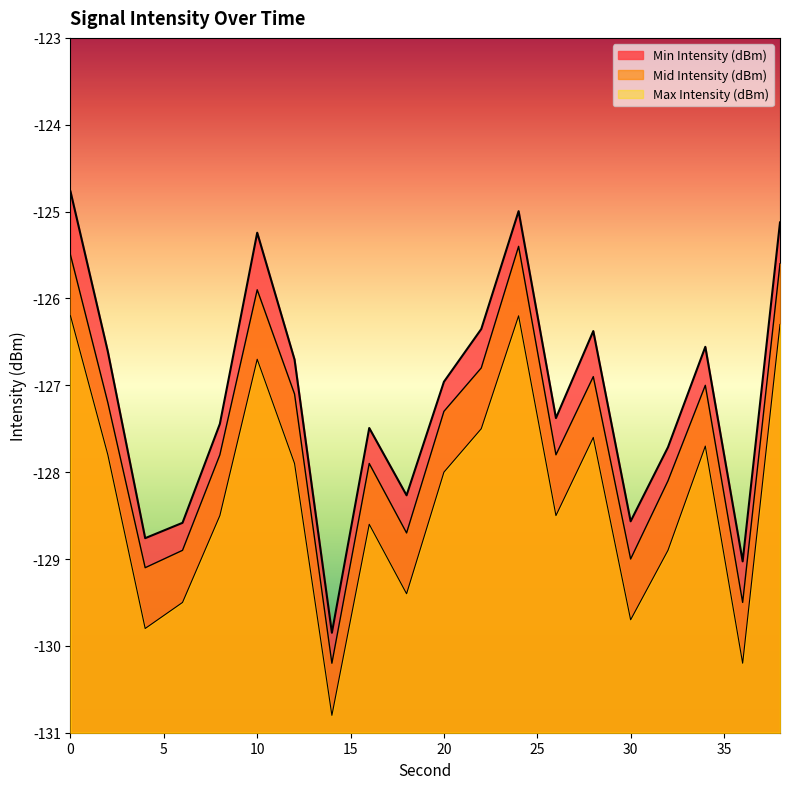

What value does the Min Intensity (dBm) series have at 32?

-127.7